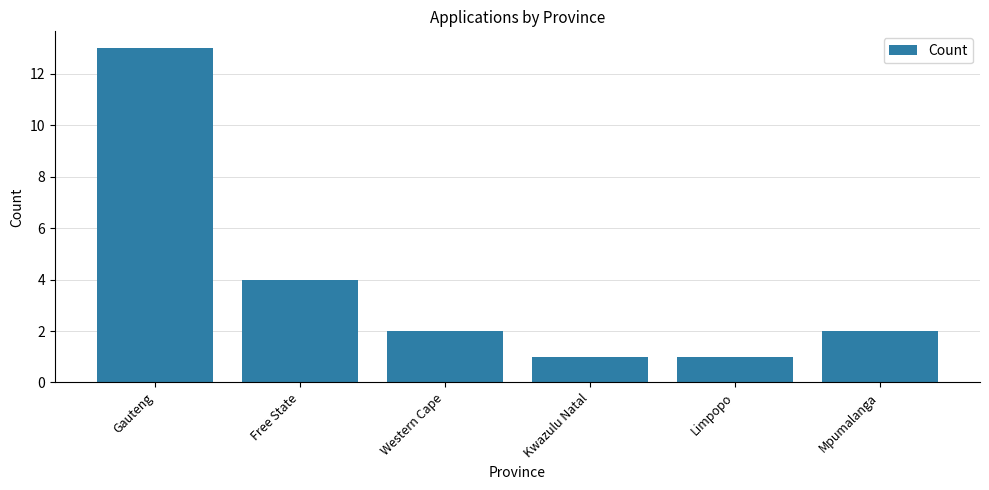

What is the average value?

4